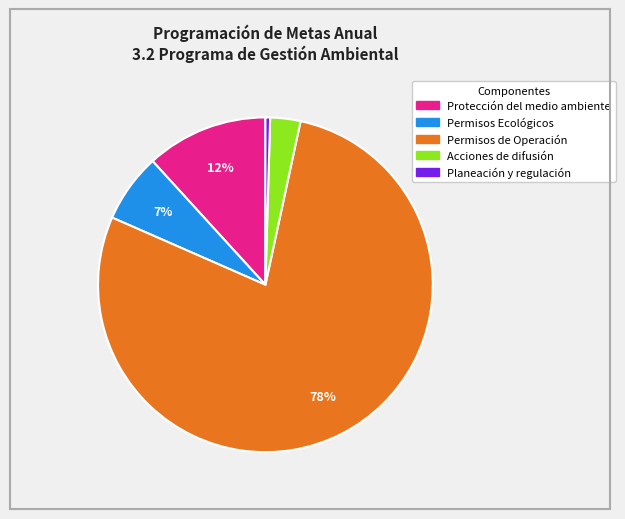

How many slices are in this pie chart?

5